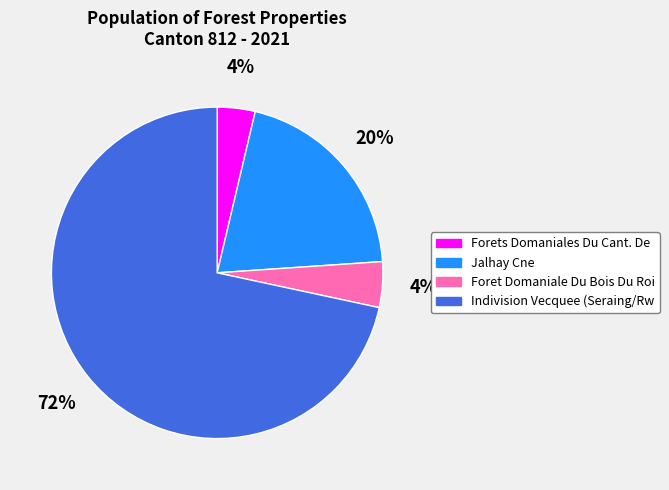

Is the sum of Indivision Vecquee (Seraing/Rw and Forets Domaniales Du Cant. De greater than half?

Yes